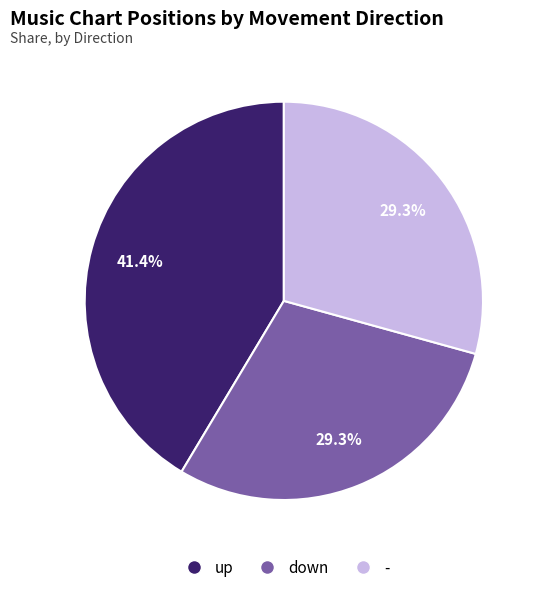

To the nearest percent, what percentage of the pie is down?

29%